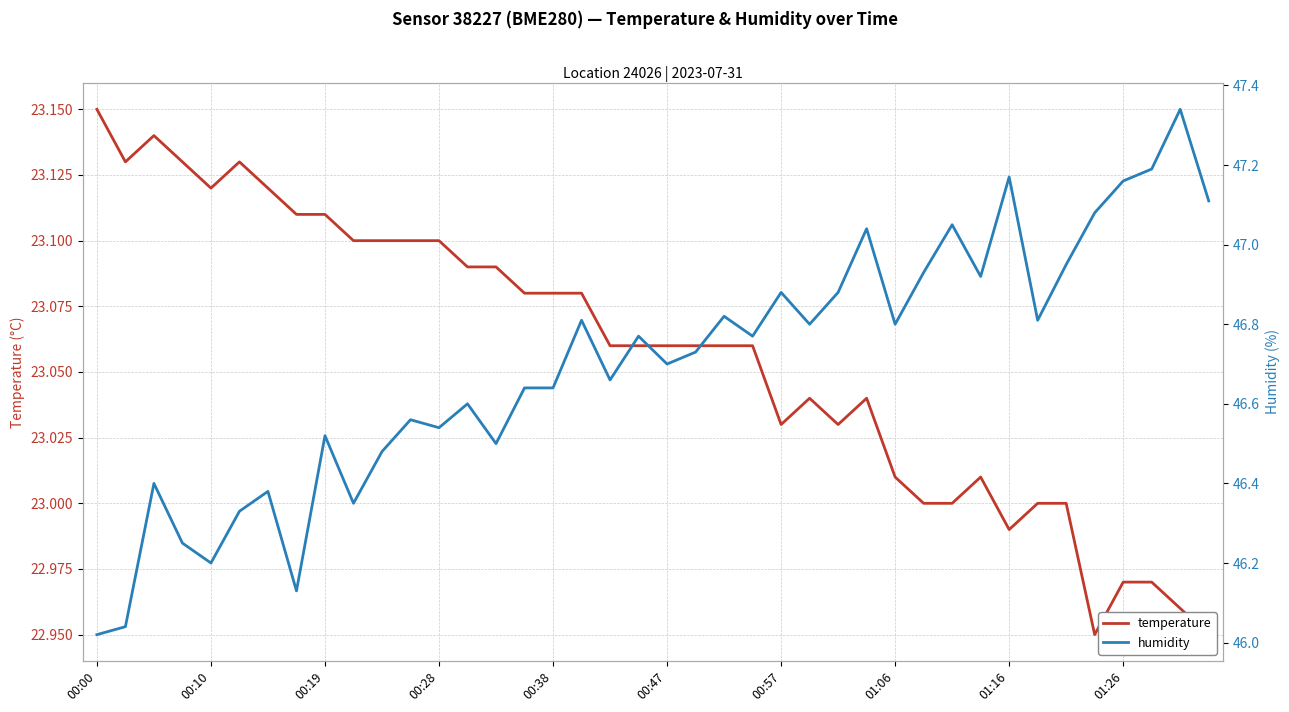

How many series are shown in this chart?

2